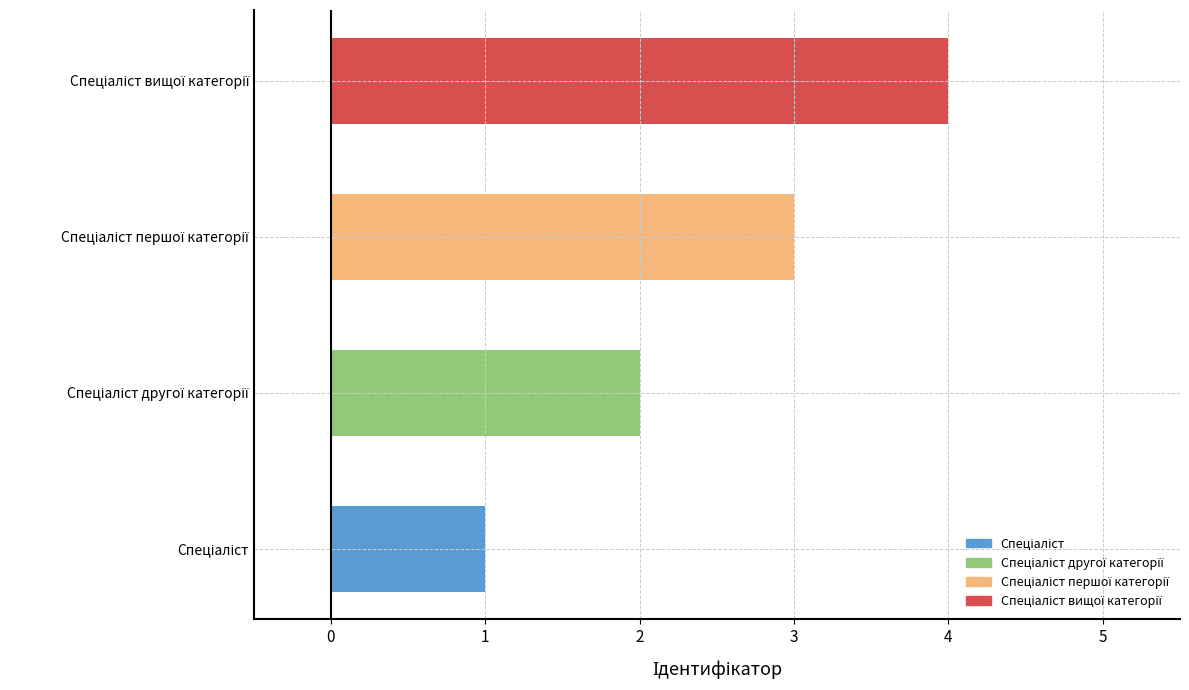

What is the greatest value displayed?

4